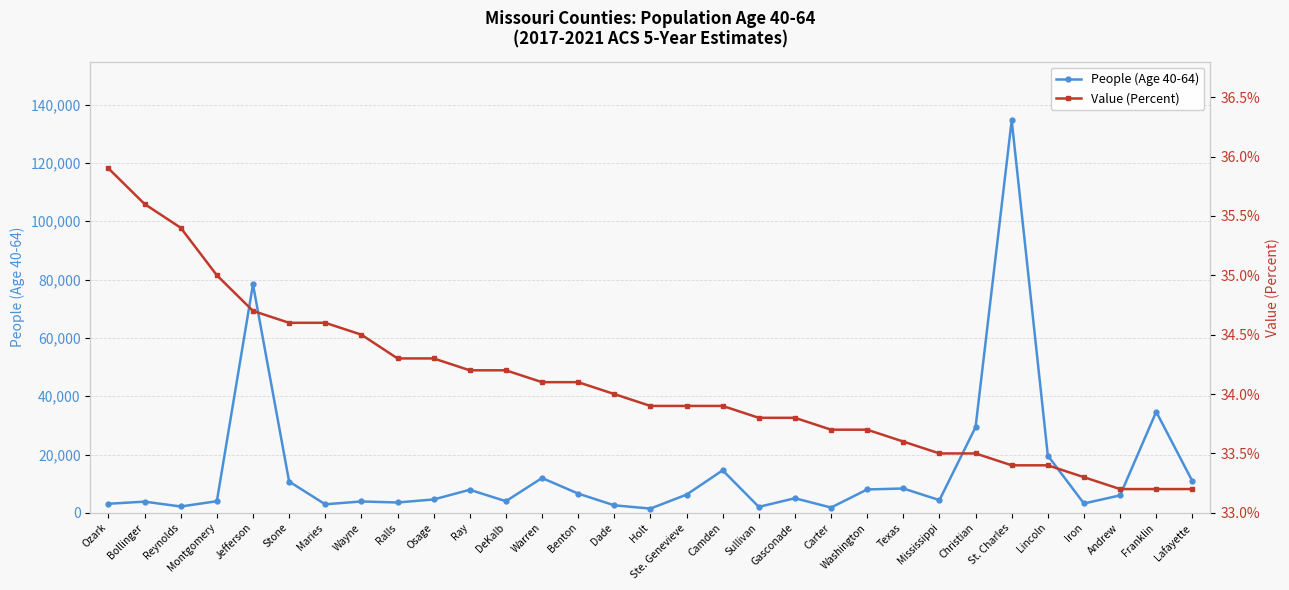

At which category is the sum across all series the highest?

St. Charles